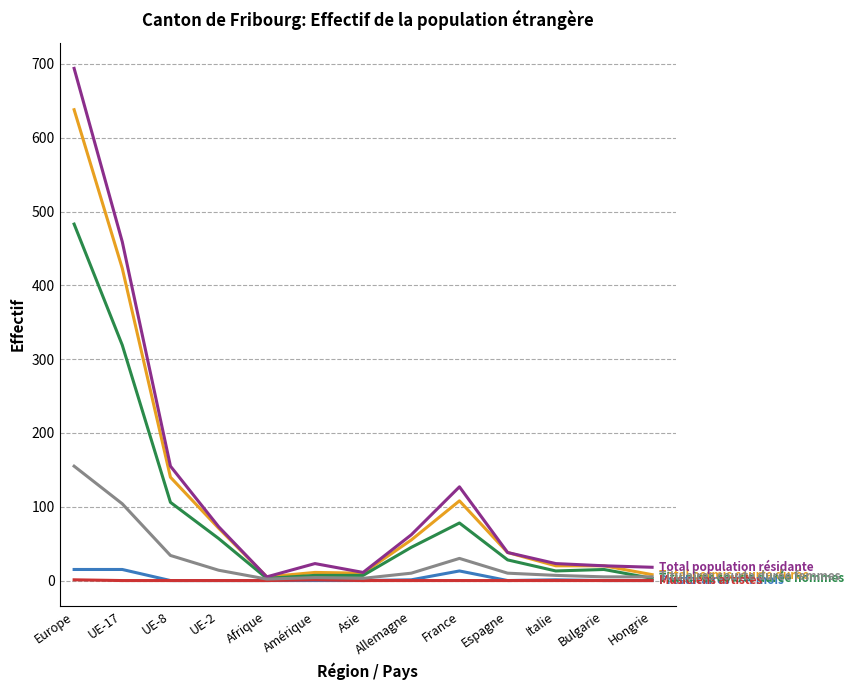

Which category has the highest value across all series?

Europe